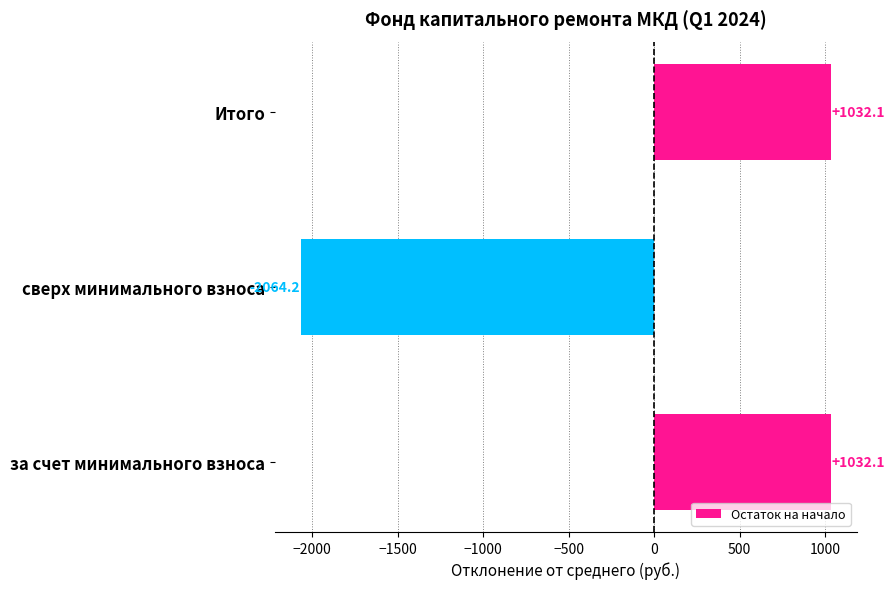

Does the chart contain stacked bars?

No